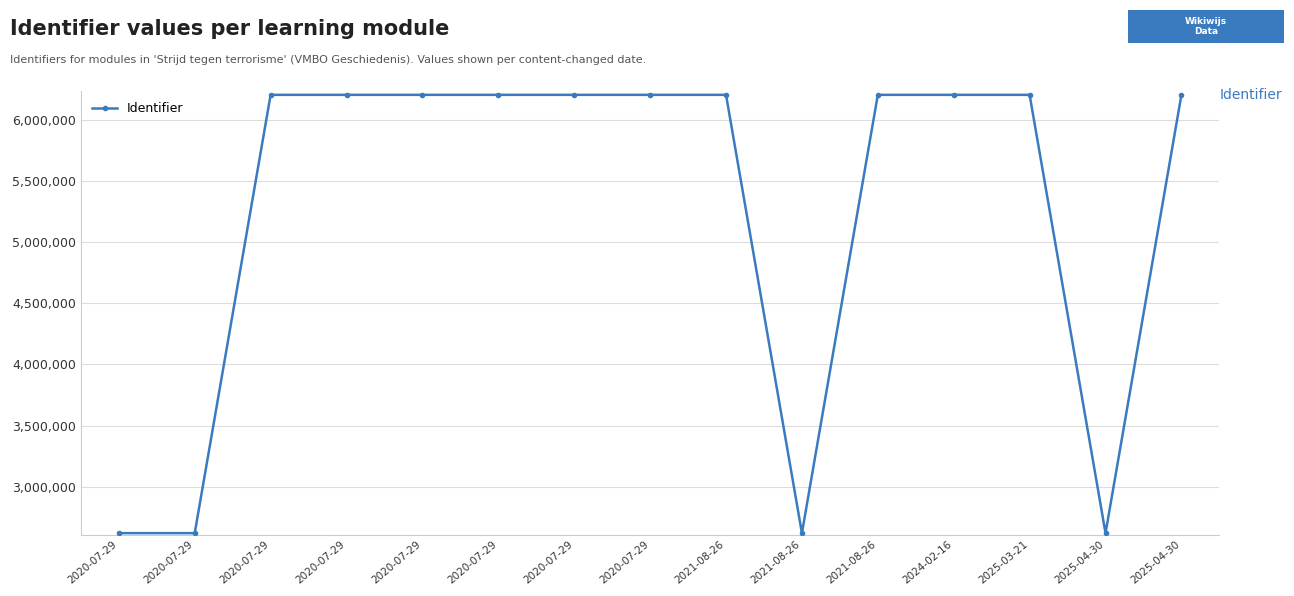

What is the smallest value displayed?

2622875